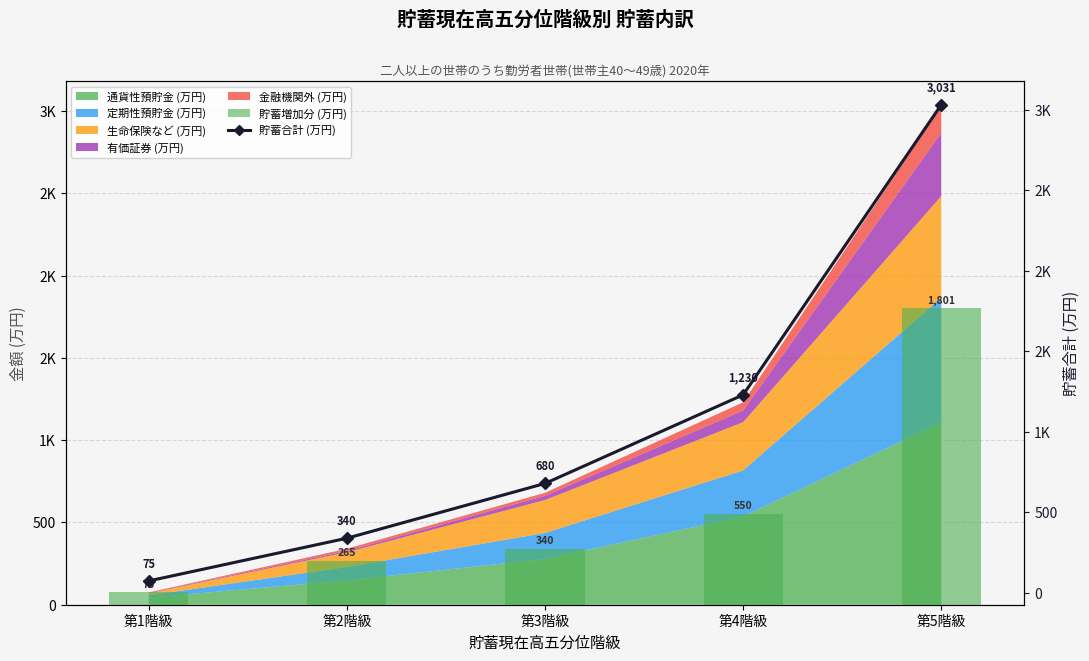

What is the average value of the 貯蓄合計 (万円) series?

1071